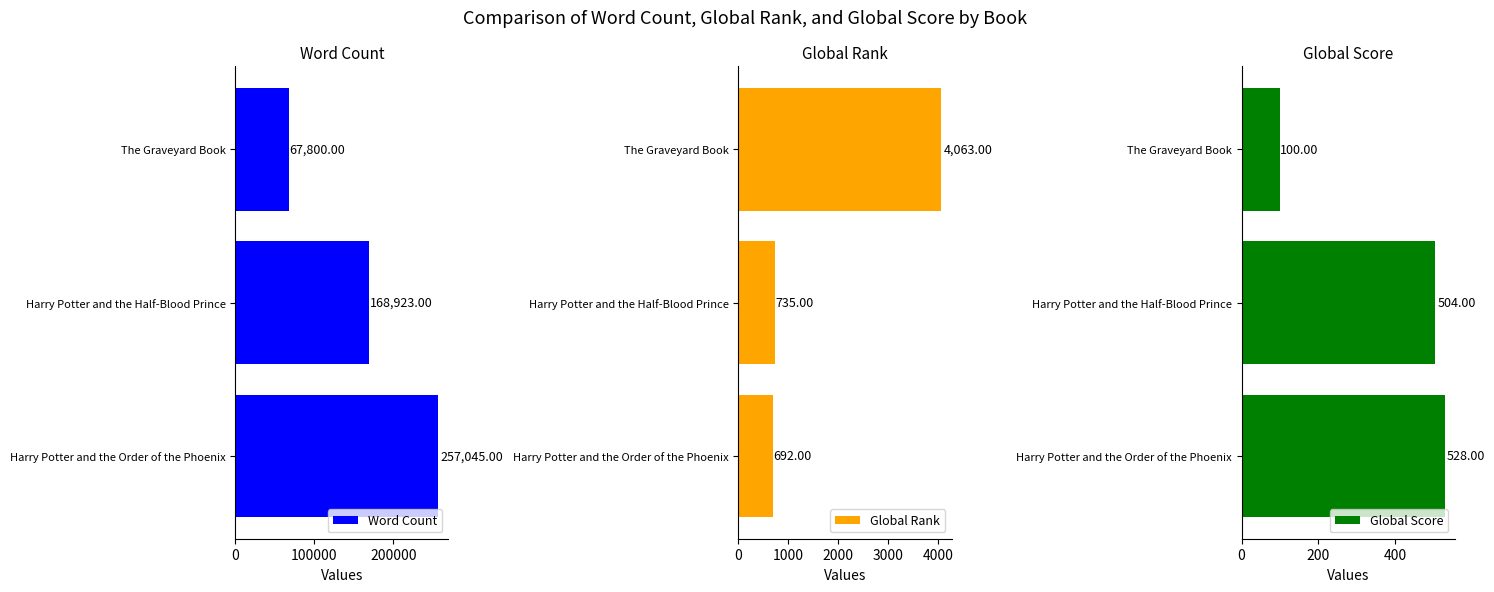

At 100000, list the series in order from largest to smallest.

Word Count, Global Rank, Global Score